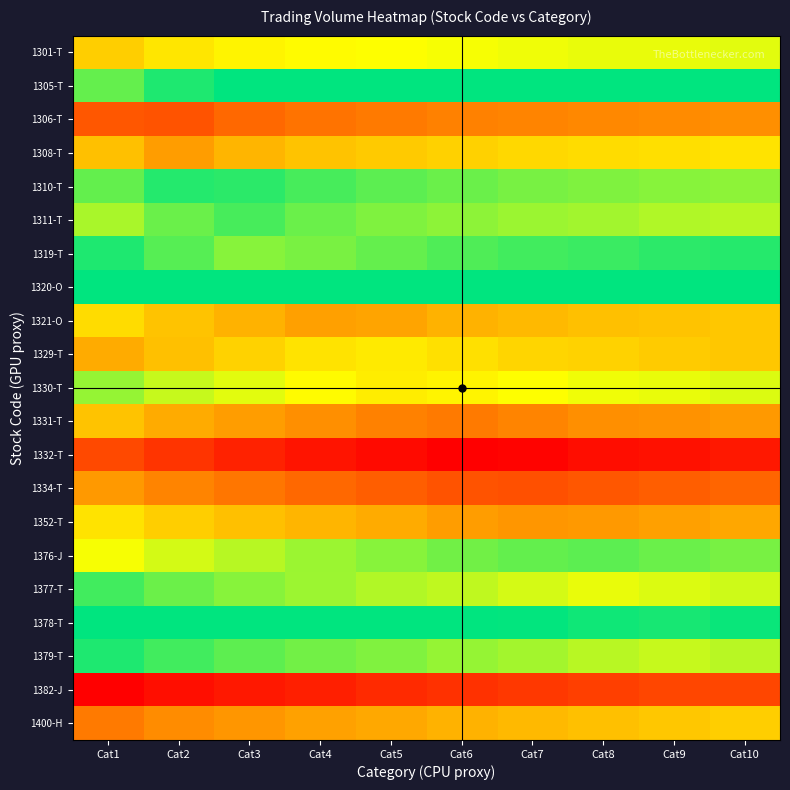

What is the greatest value displayed?

14.0